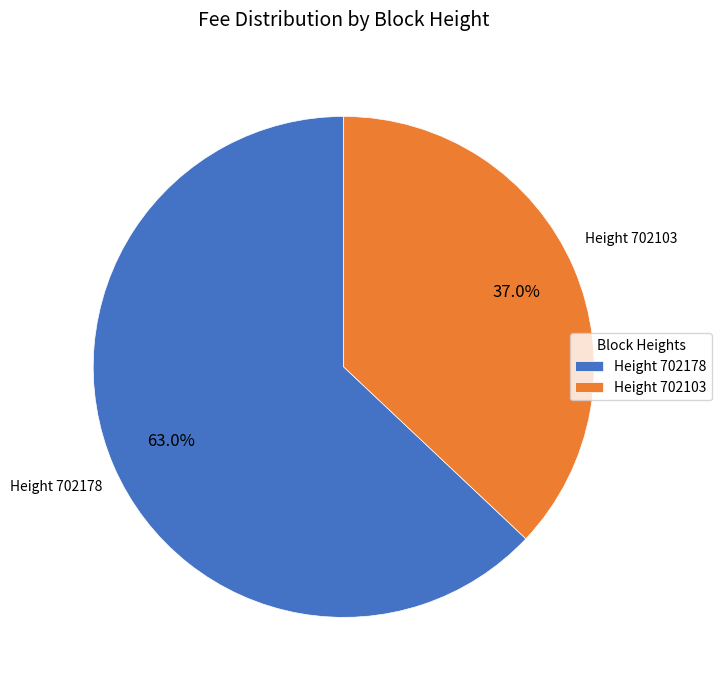

Which slice represents more than half of the pie?

Height 702178